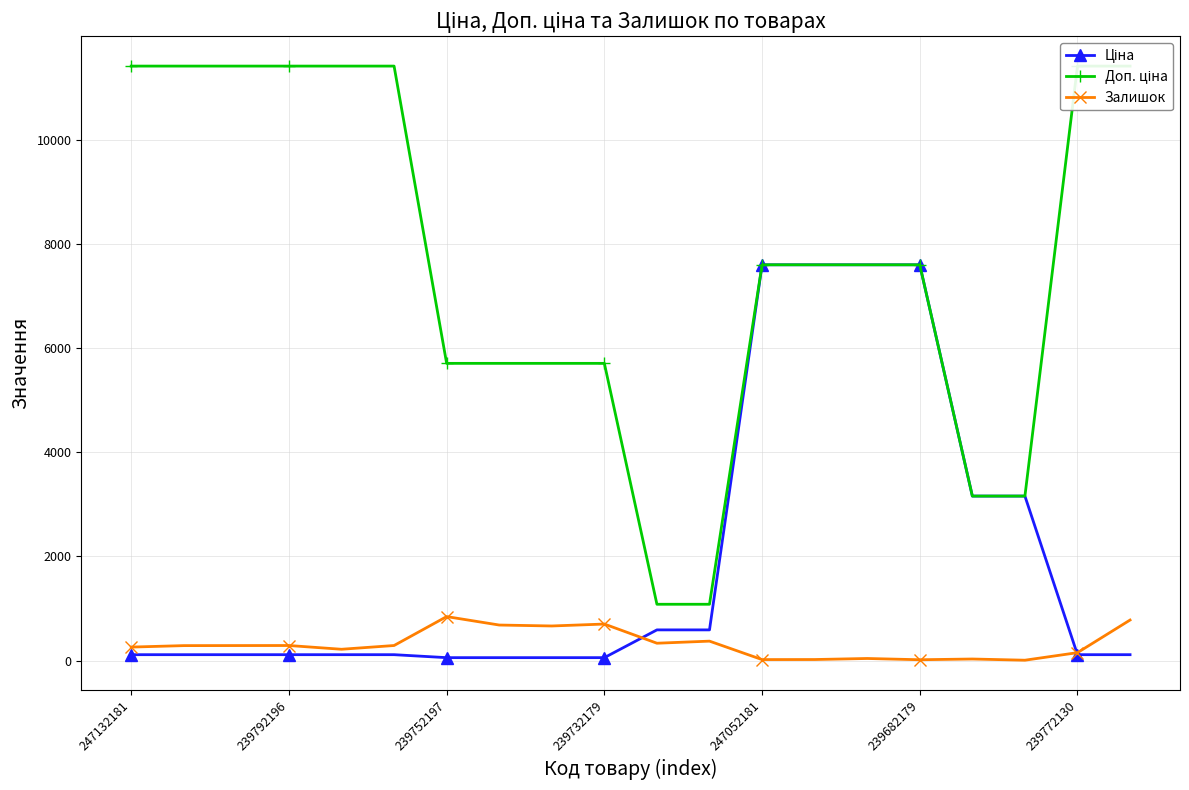

What is the difference between the highest and lowest values at 247132181?

11295.9